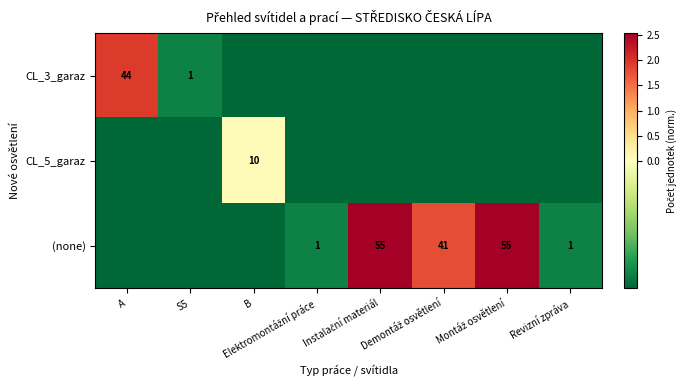

At which label is CL_5_garaz closest to 0?

B